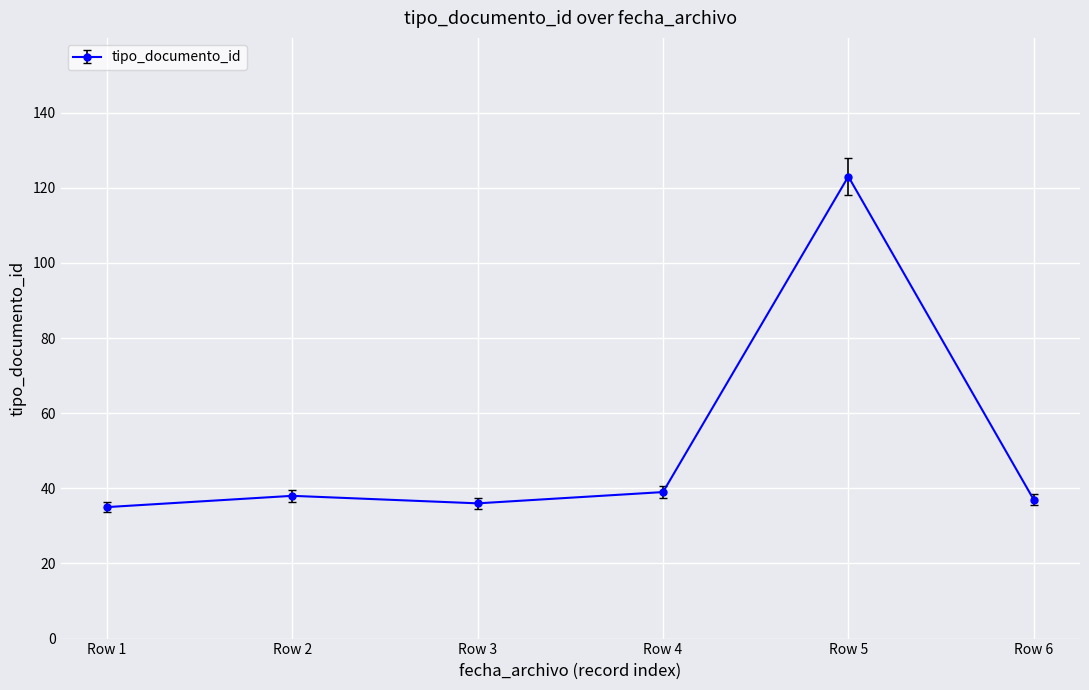

What is the sum of all values?

308